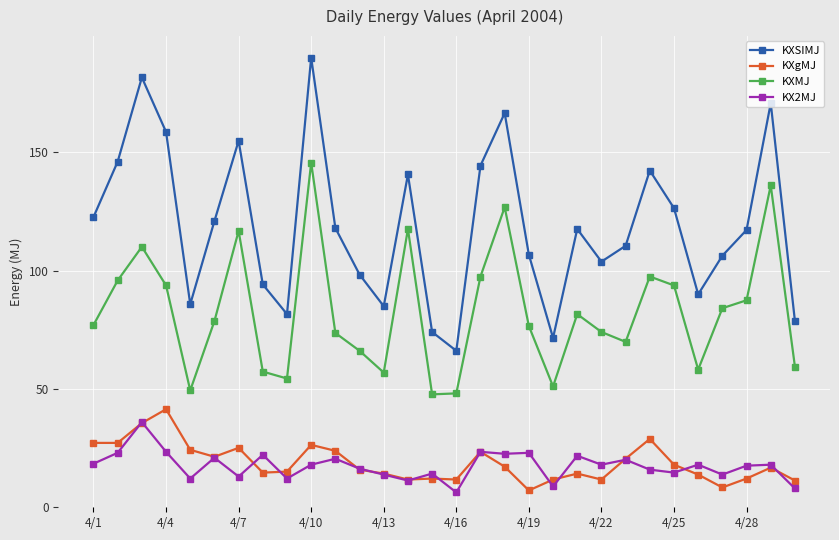

What is the highest value of the KXSIMJ series?

190.0